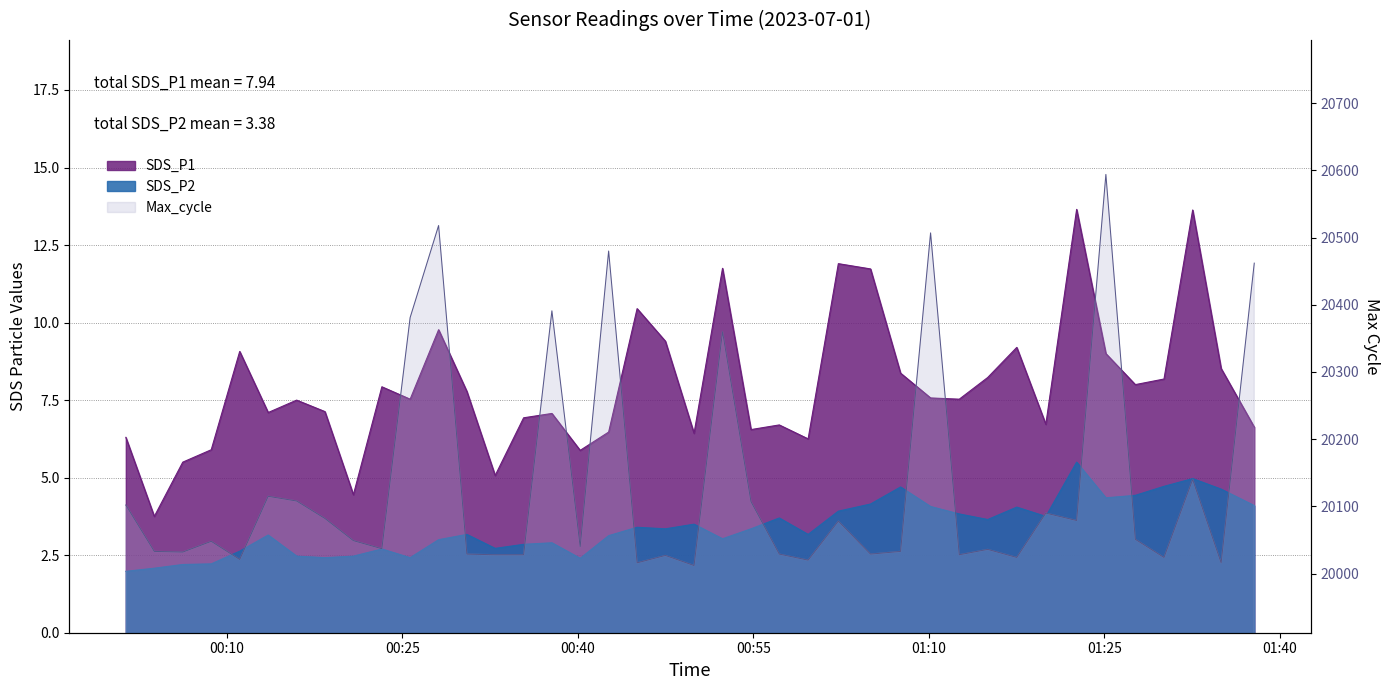

The Max_cycle series shows 9647.6 at 2023/07/01 01:12:36. True or false?

False